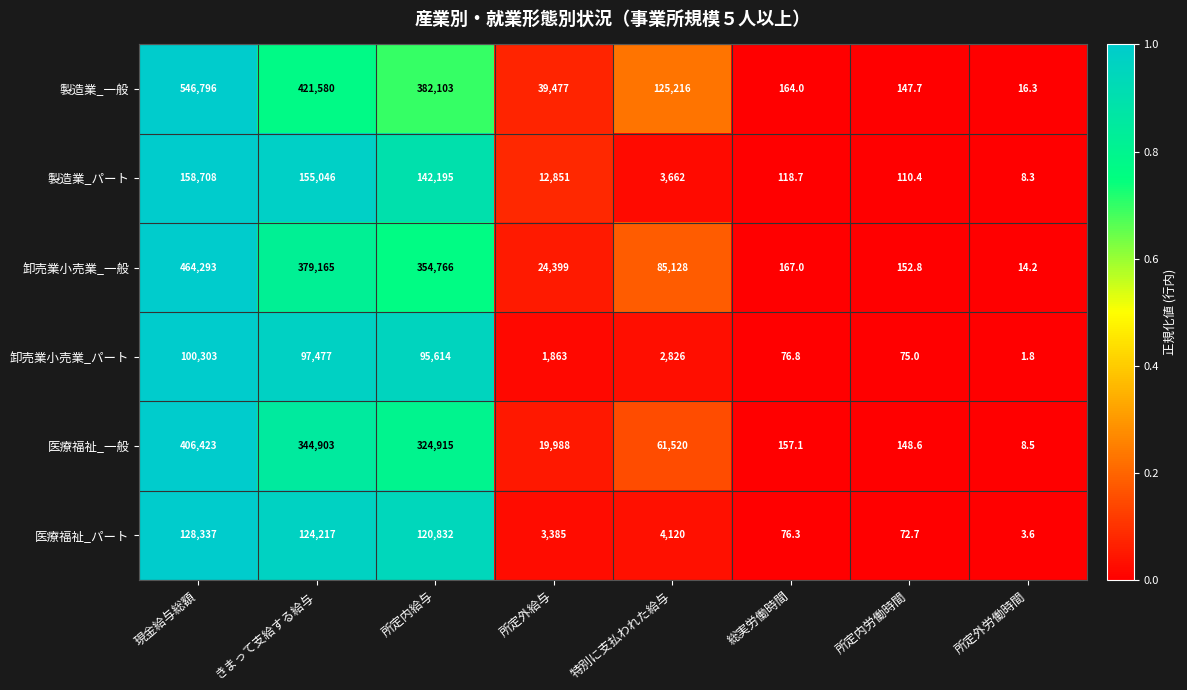

At which category does the chart reach its peak across all series?

現金給与総額